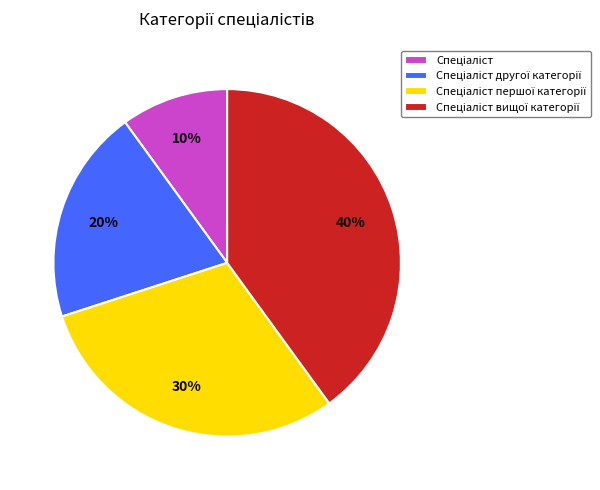

To the nearest percent, what is the average slice percentage?

25%